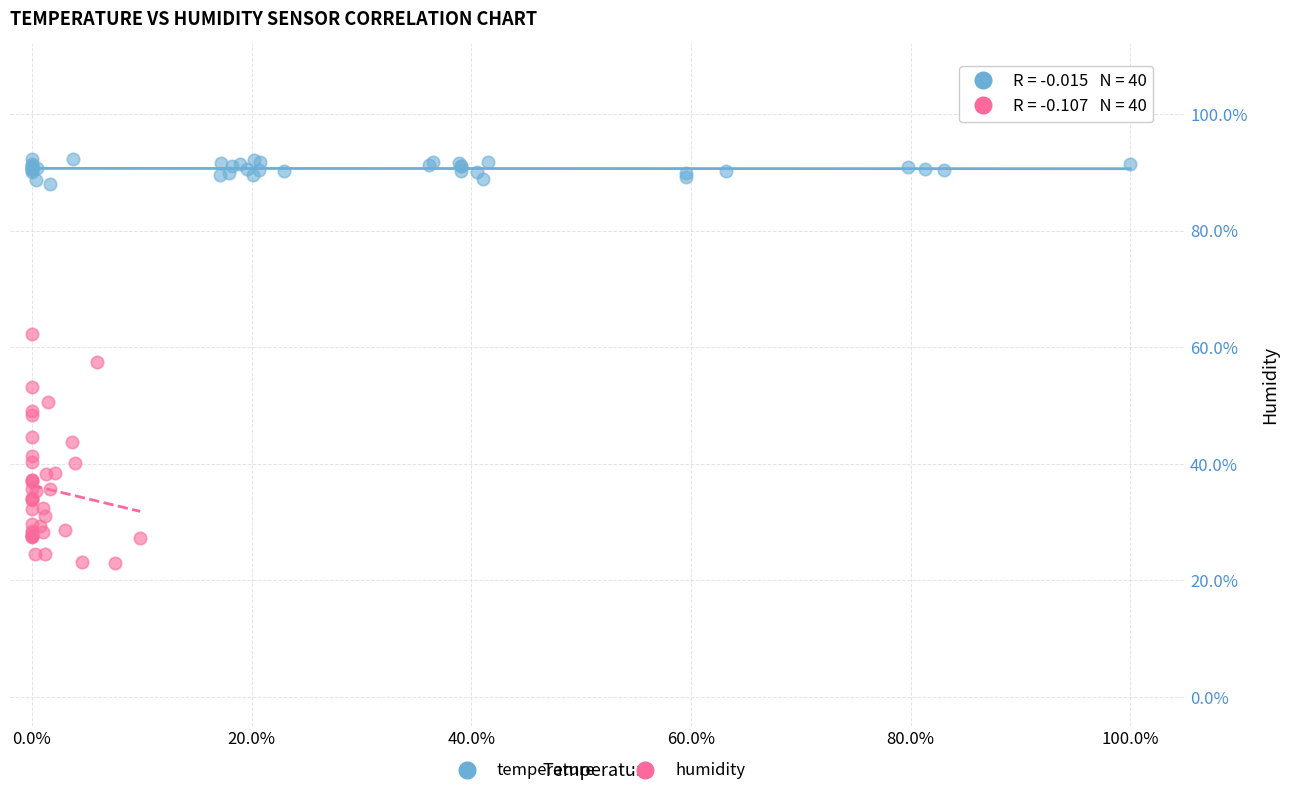

What are all the series names shown in the legend?

temperature, humidity